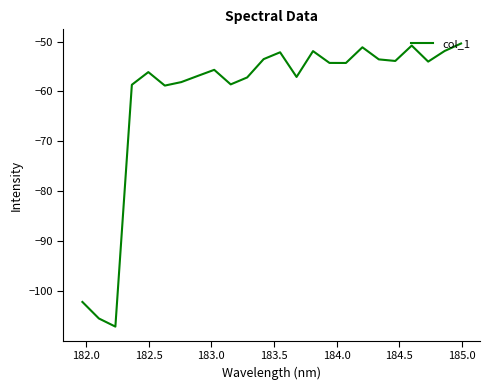

What is the maximum value shown in the chart?

-50.4